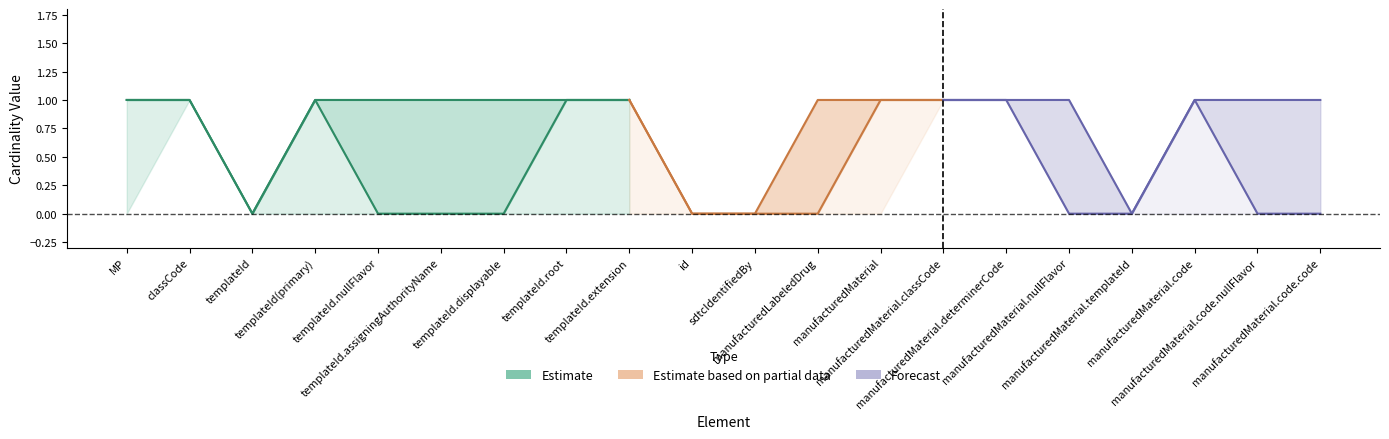

At how many categories does at least one series exceed 0?

16